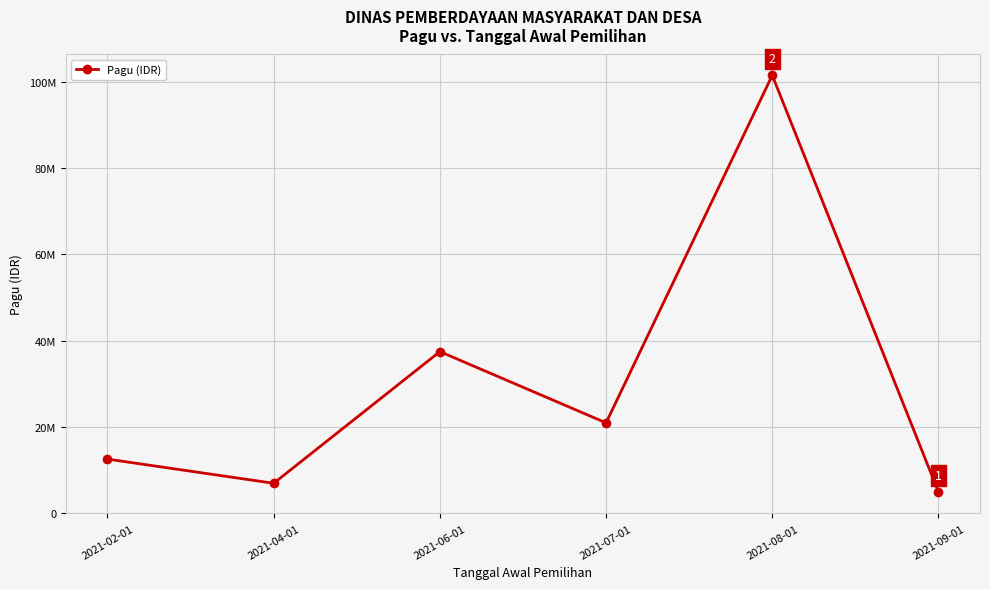

What is the value of the 1st point from the left?

12600000